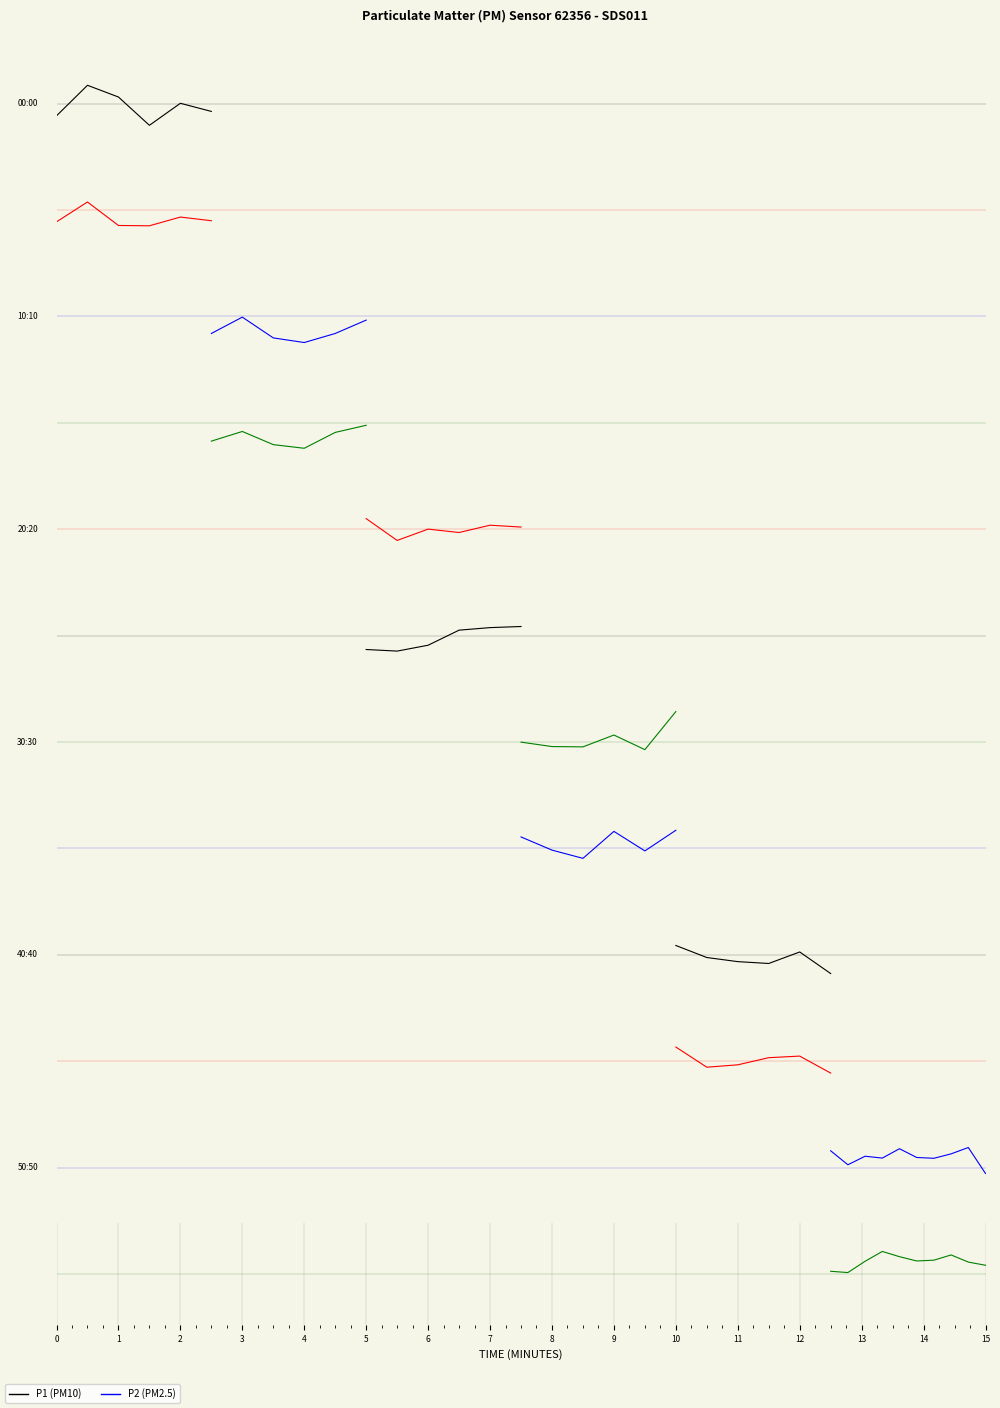

List the series in order of their peak value, lowest first.

P1, P2